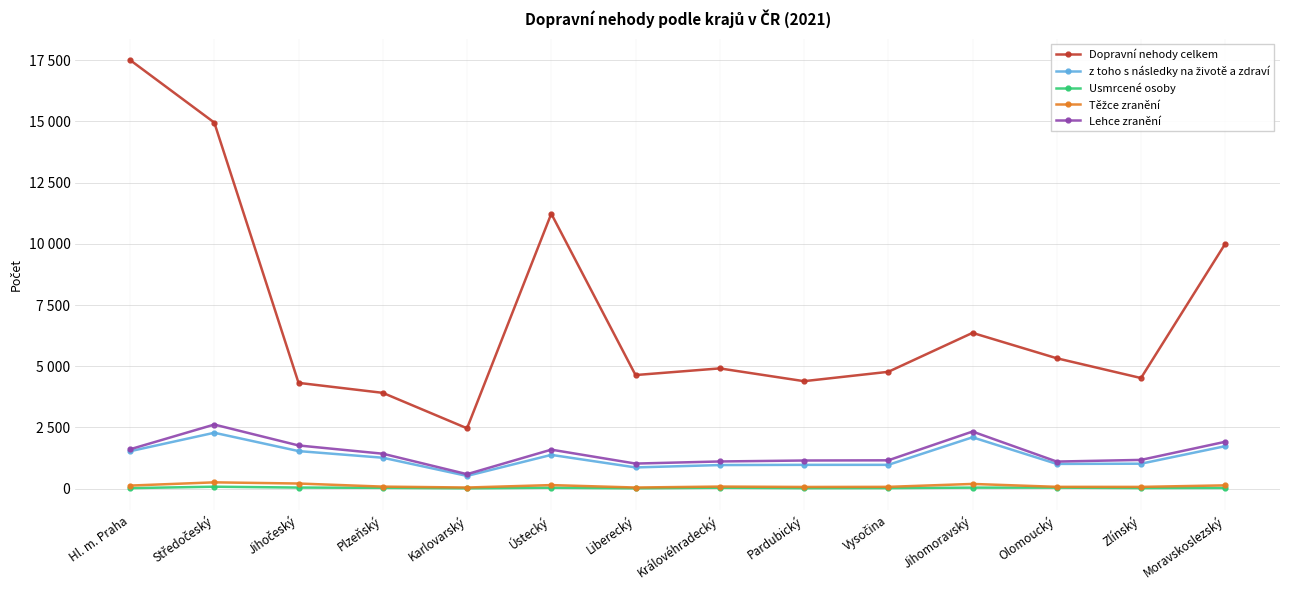

What is the label of the 3rd point from the right?

Olomoucký